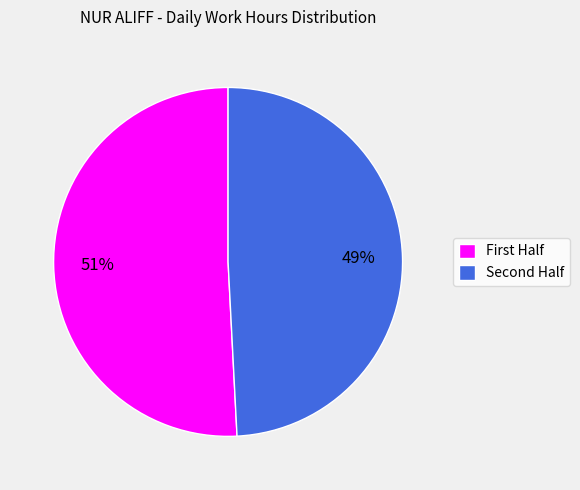

How many segments does this pie chart have?

2